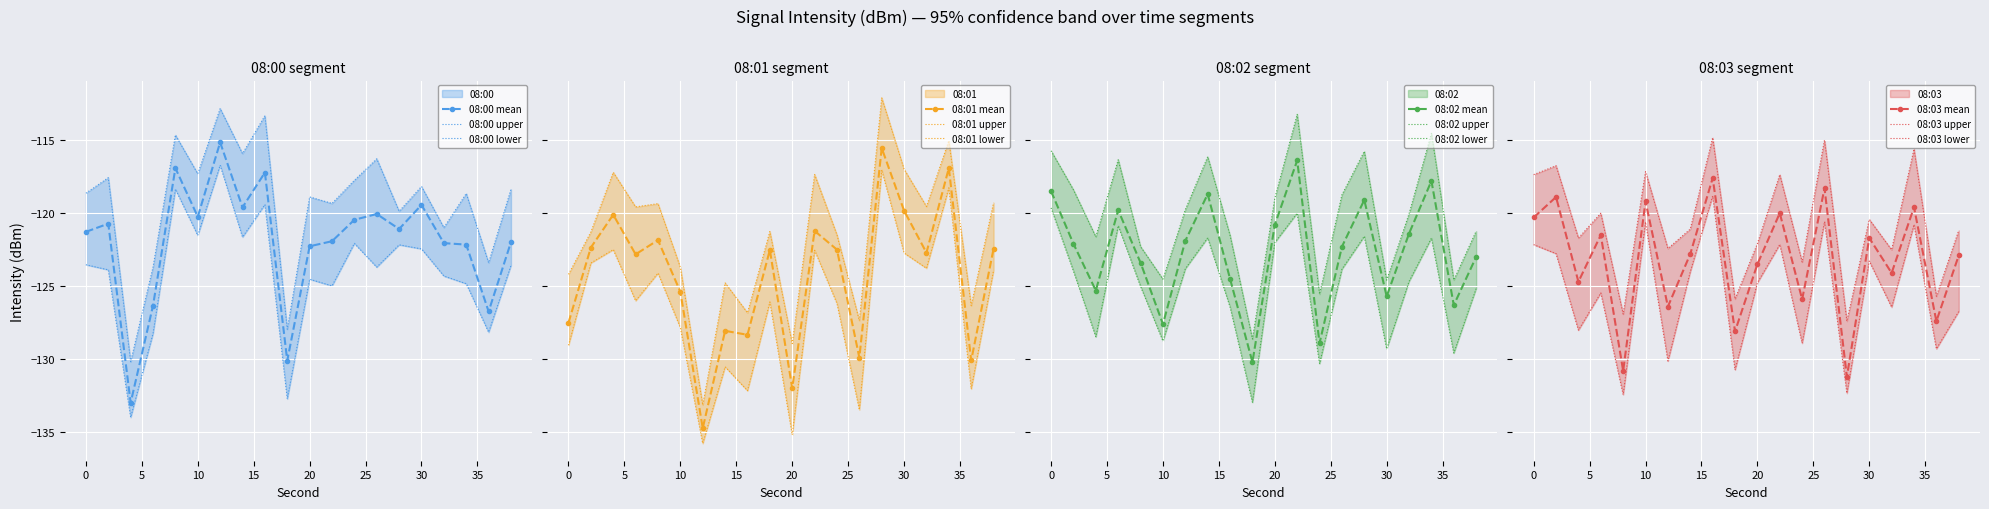

True or false: 08:00 has more than 1 points higher than both neighbors.

True